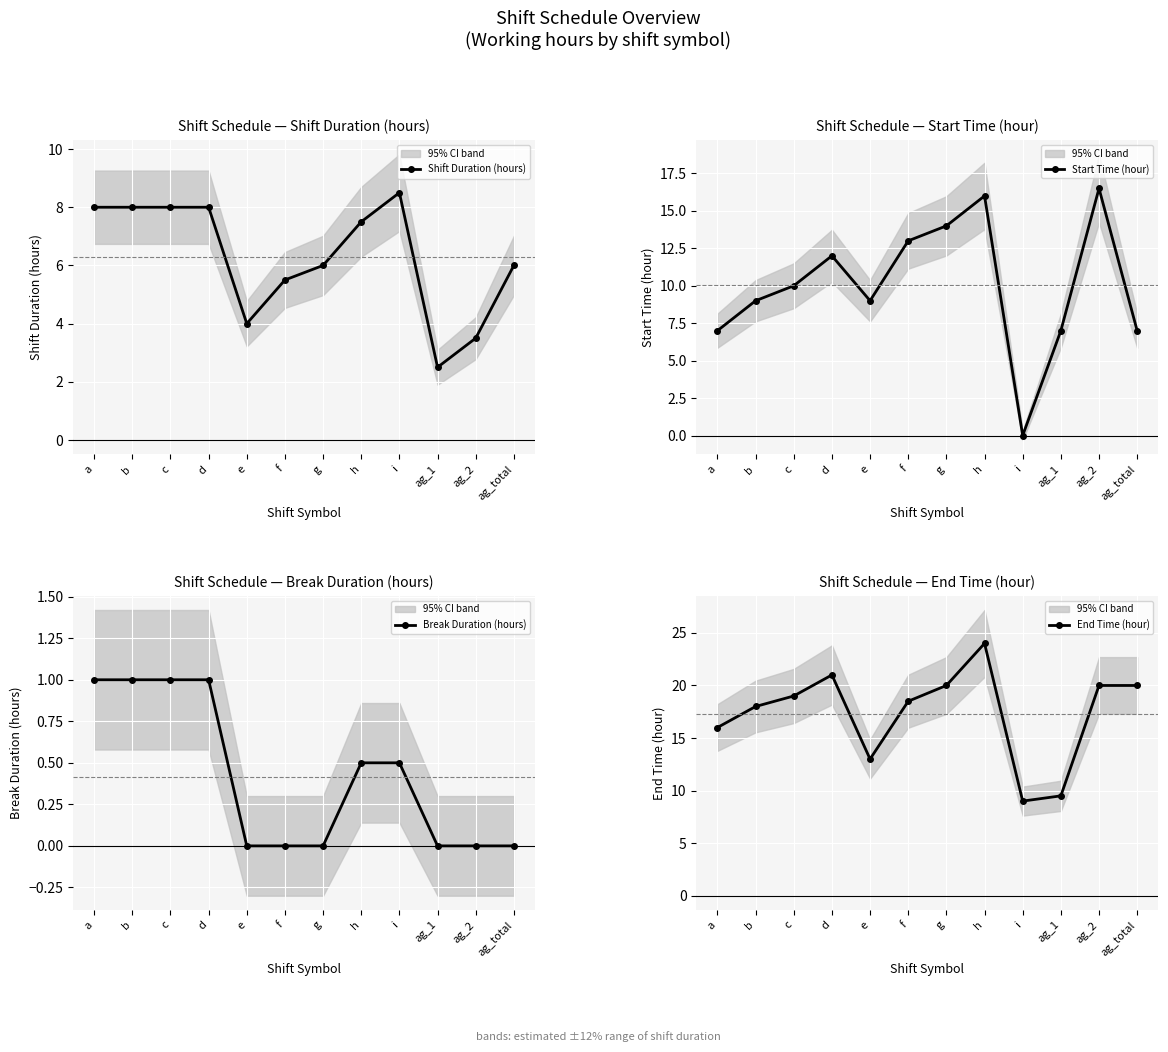

Where does the Start Time (hour) series first go above 10?

d